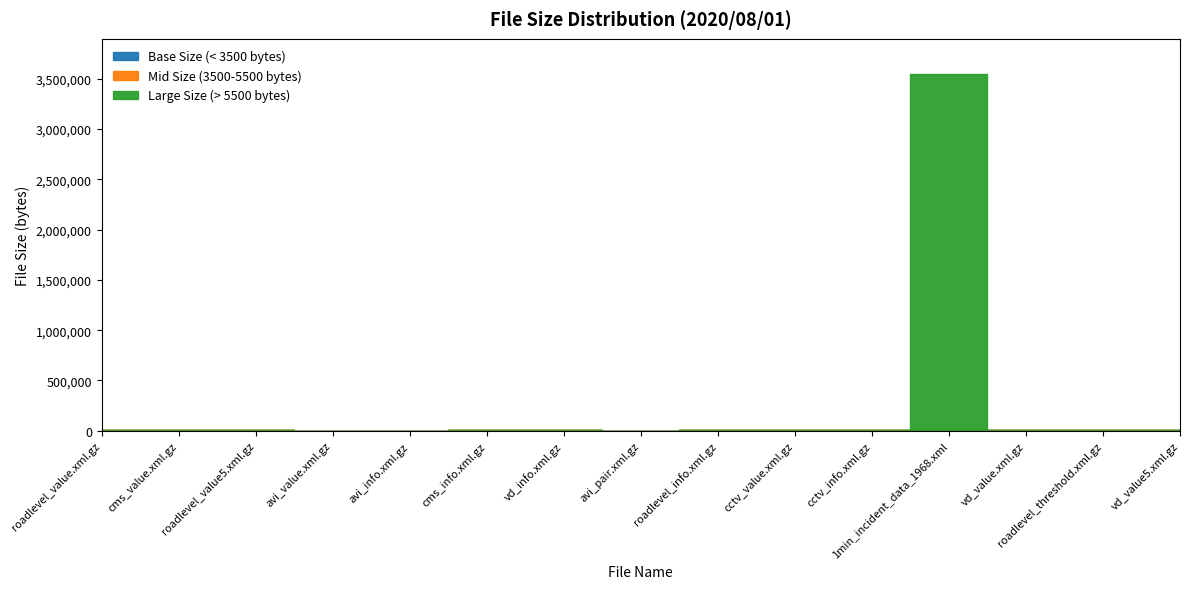

Where is the data nearest to the value 1771995?

roadlevel_threshold.xml.gz